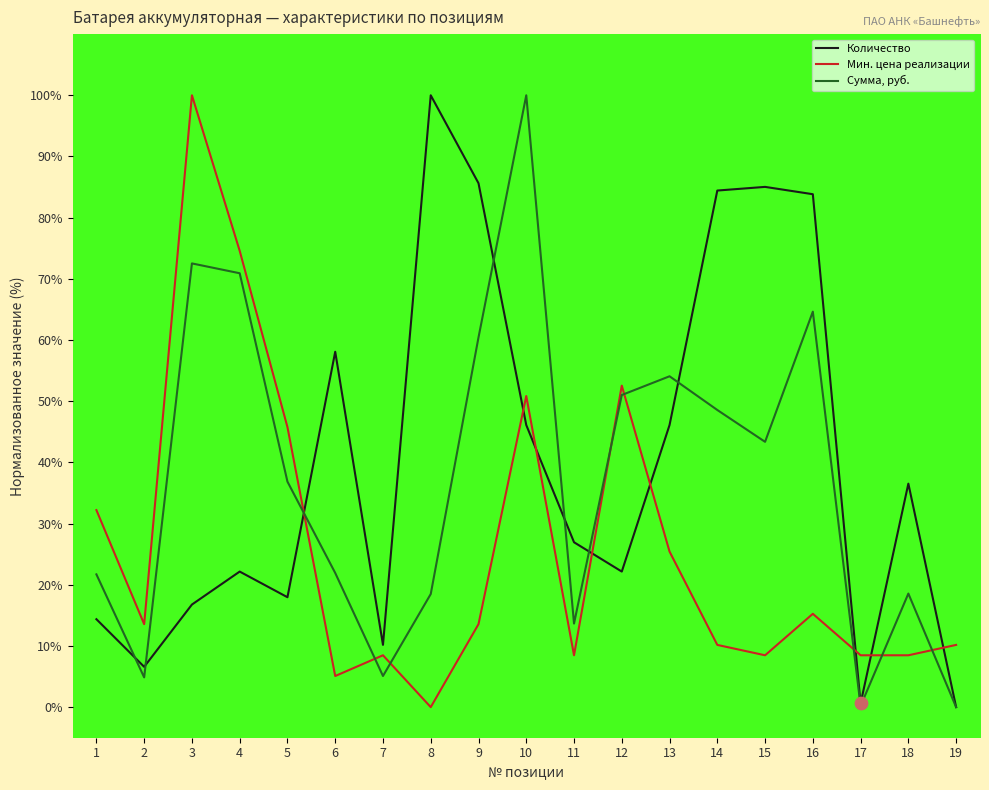

Which series changed the most between 8 and 15?

Сумма, руб.